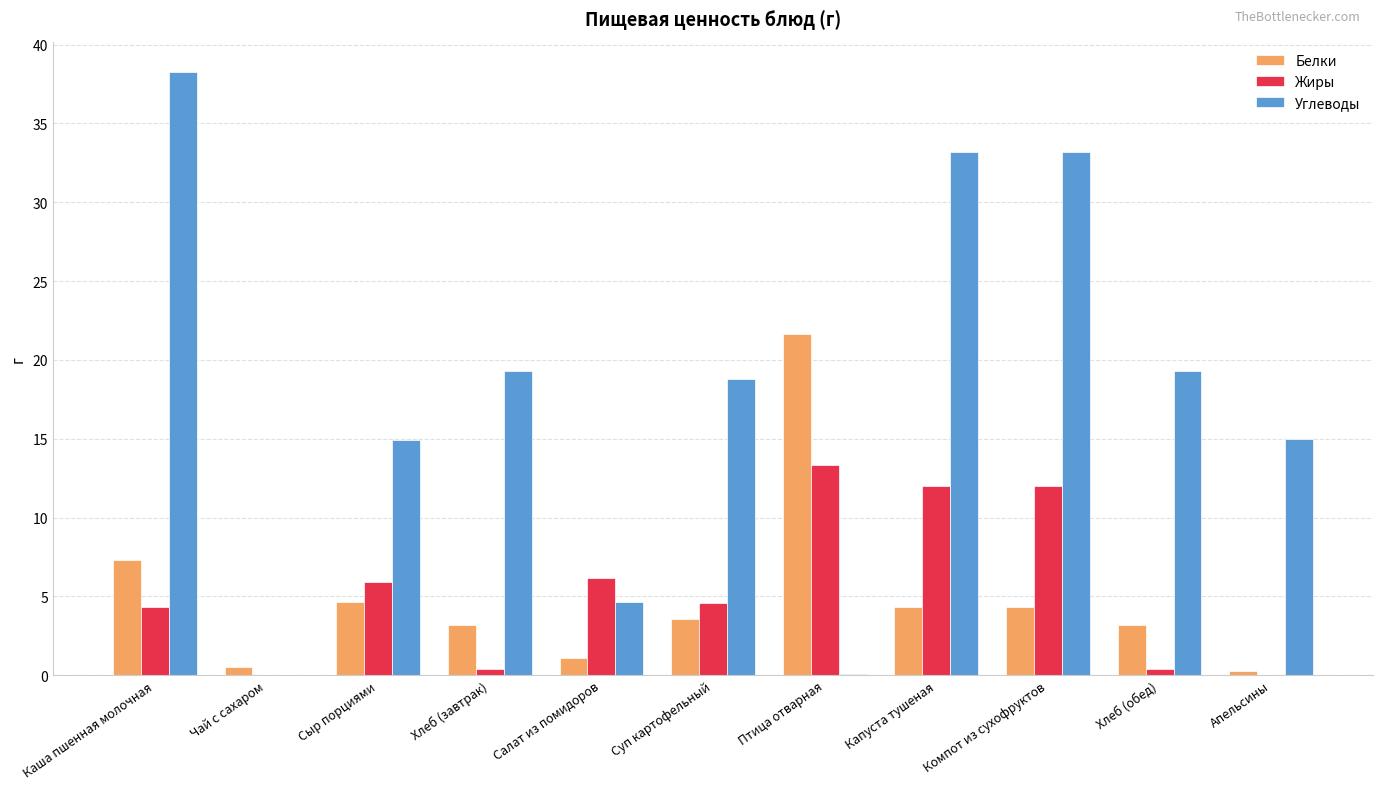

What are all the series names shown in the legend?

Белки, Жиры, Углеводы